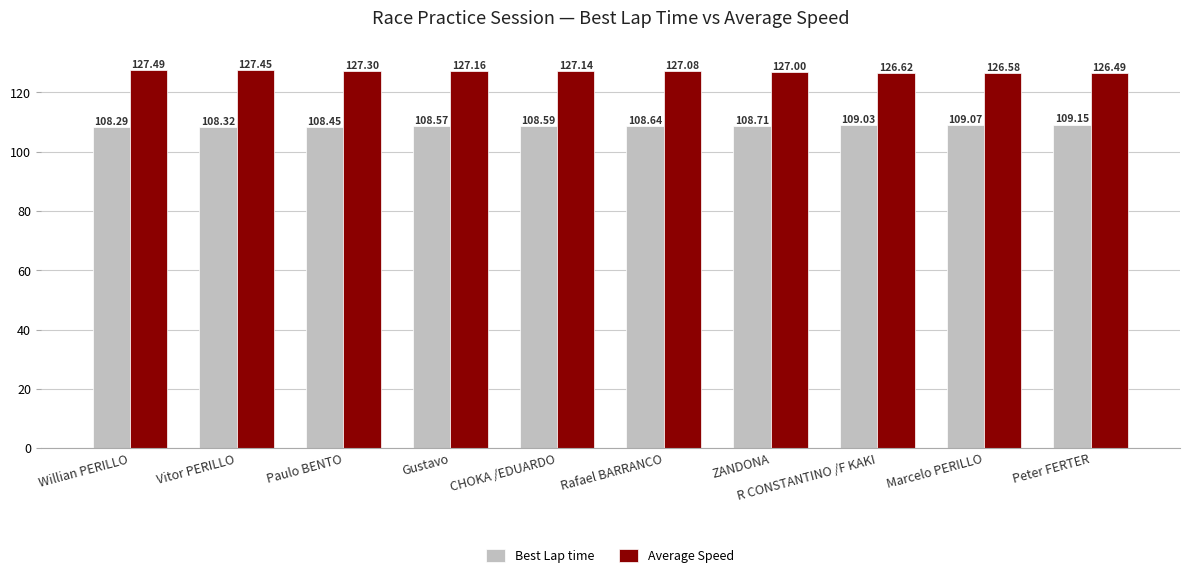

Is it true that Best Lap time equals 45.4 at Rafael BARRANCO?

False